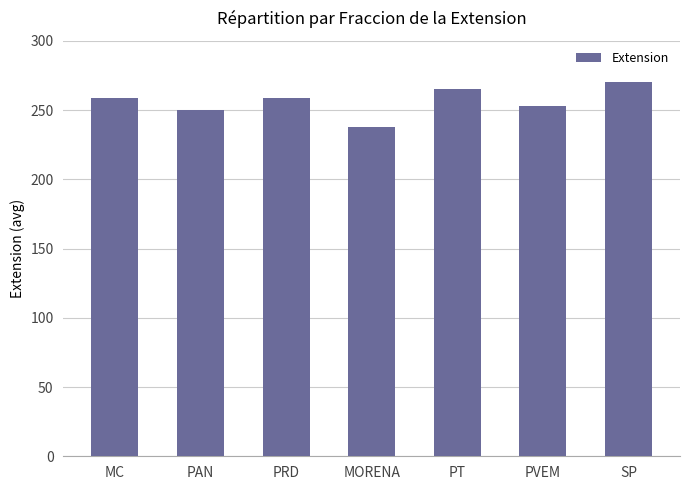

Where is the data nearest to the value 253?

PVEM